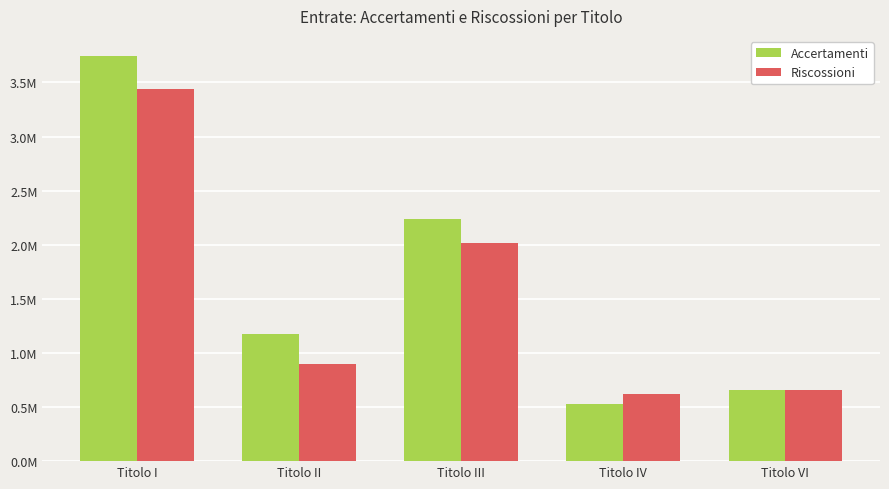

Between Titolo I and Titolo II, which series saw the biggest shift?

Accertamenti